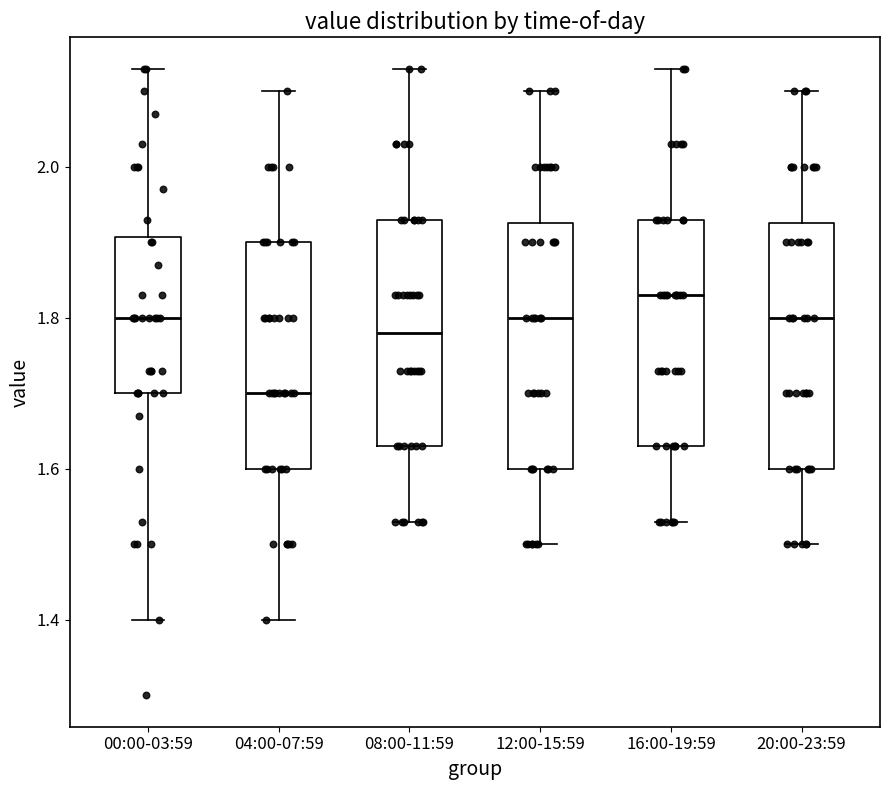

Reading left to right, transcribe this box plot: for each box, give where its median line is, the range the box spans, and where its two whiskers end, as read against the y-axis. The values are not printed on the chart, so give them approximately, as read against the axis.

00:00-03:59: median 1.80, box 1.70 to 1.90, whiskers 1.40 to 2.14
04:00-07:59: median 1.70, box 1.60 to 1.90, whiskers 1.40 to 2.10
08:00-11:59: median 1.78, box 1.64 to 1.94, whiskers 1.54 to 2.14
12:00-15:59: median 1.80, box 1.60 to 1.92, whiskers 1.50 to 2.10
16:00-19:59: median 1.84, box 1.64 to 1.94, whiskers 1.54 to 2.14
20:00-23:59: median 1.80, box 1.60 to 1.92, whiskers 1.50 to 2.10